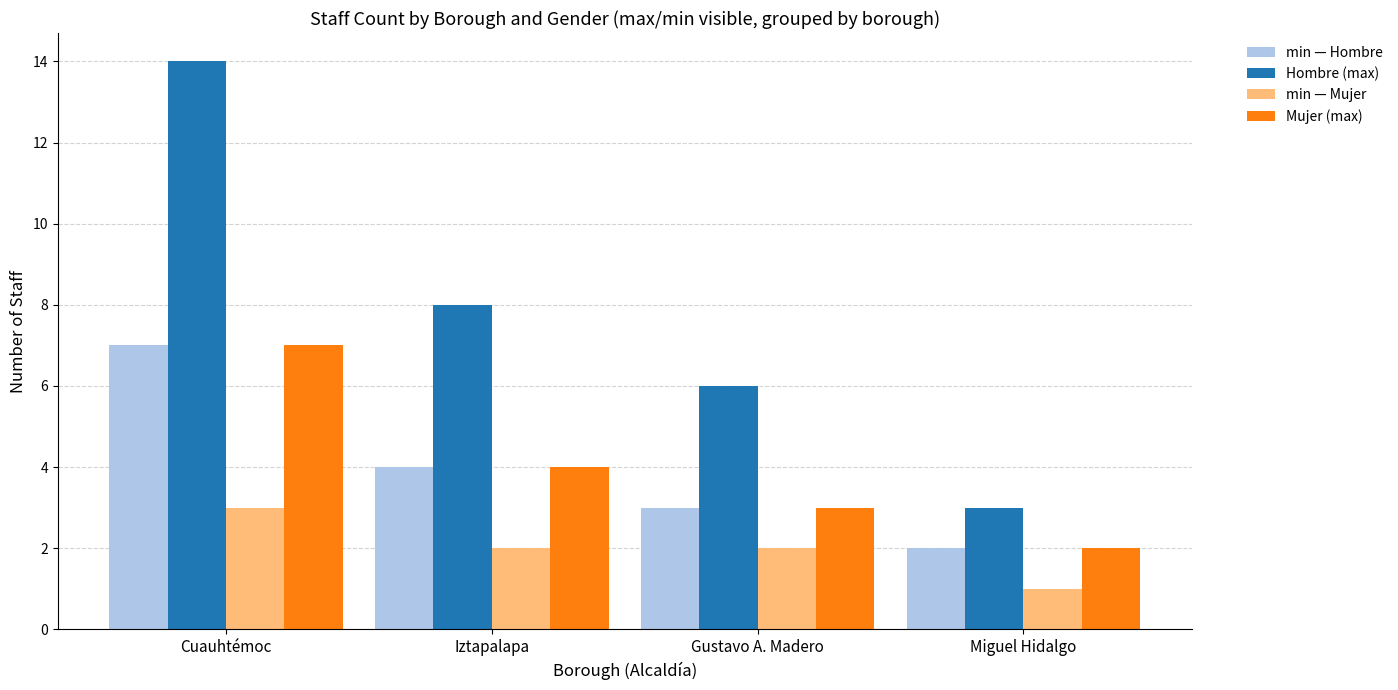

What are all the series names shown in the legend?

min — Hombre, Hombre (max), min — Mujer, Mujer (max)